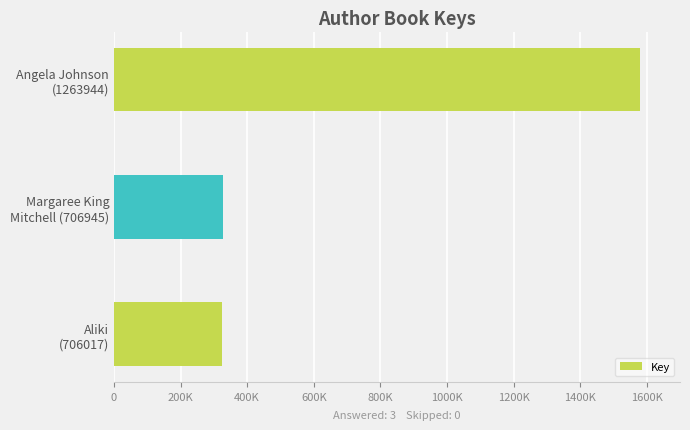

What is the maximum value shown in the chart?

1579119